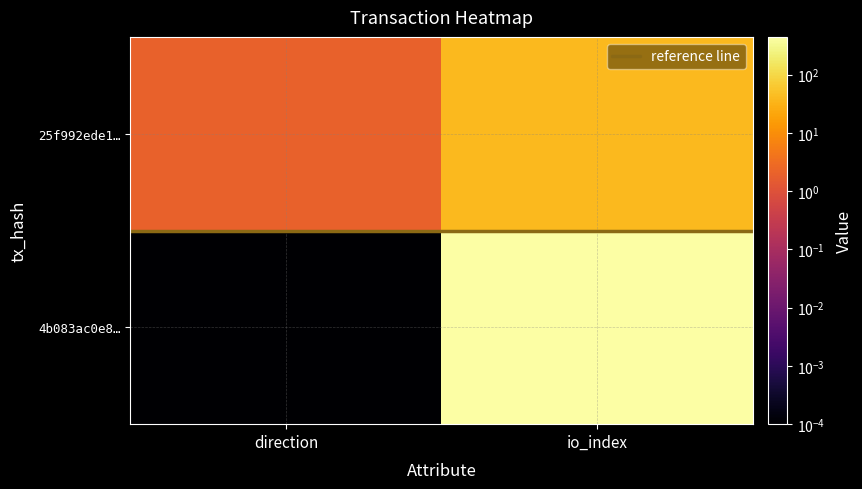

How many positive values does the 4b083ac0e87b9081e50d65913ff083e0478ade0 series have?

1